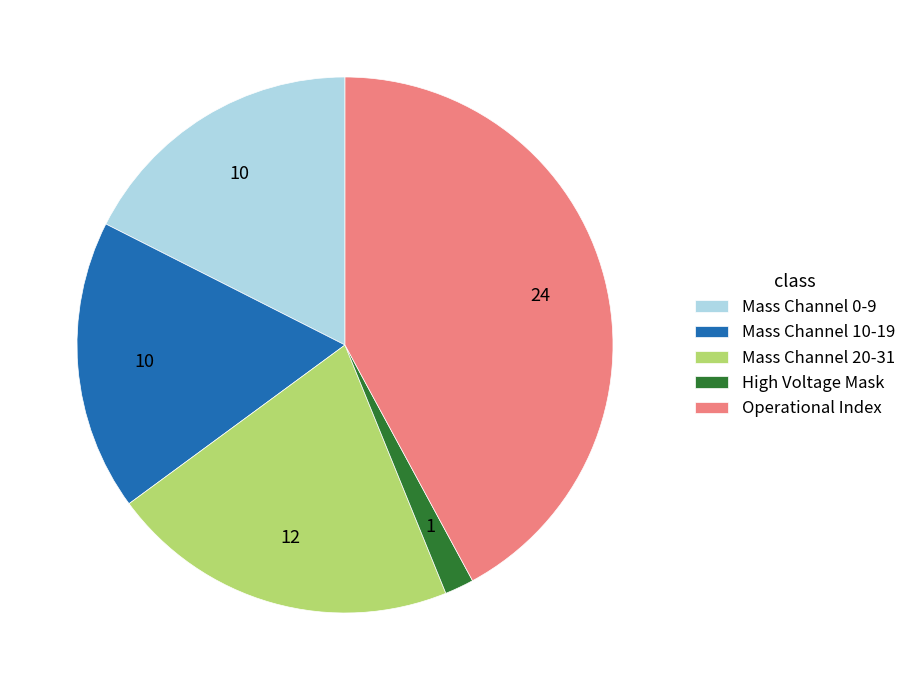

Which category has the smallest portion of the pie?

High Voltage Mask